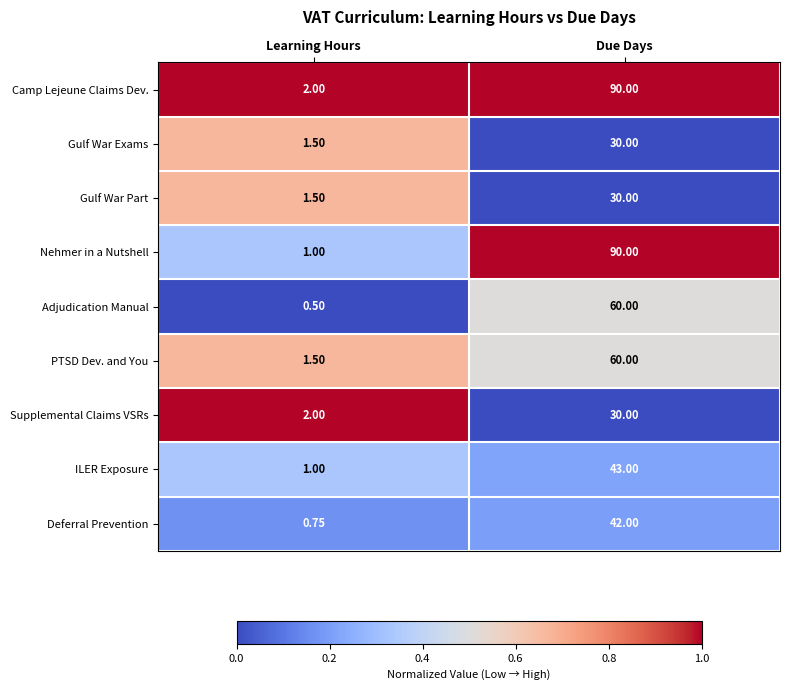

List the labels in order of Supplemental Claims VSRs value, smallest first.

Learning Hours, Due Days